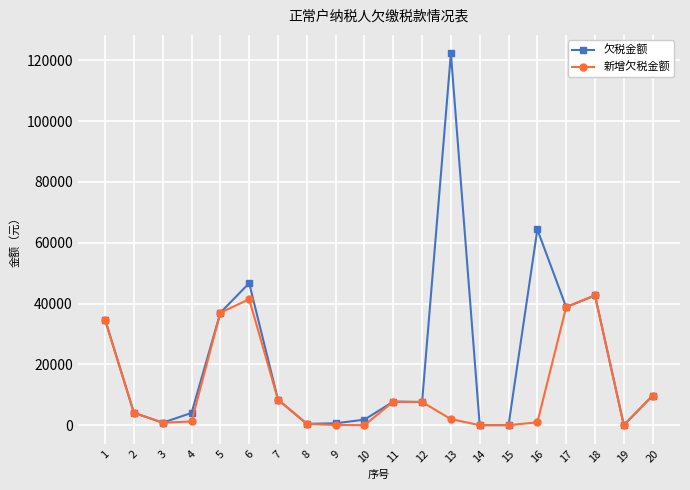

What is the total value across all series at 19?

48.0